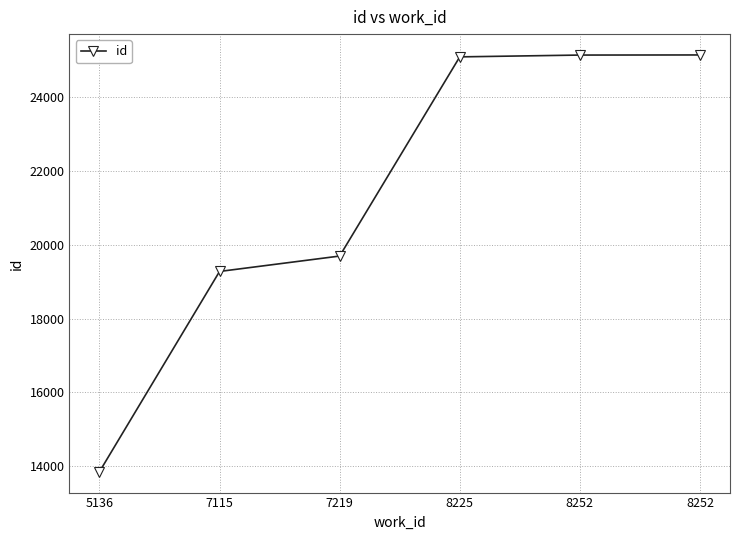

What is the change in value from 5136 to 8252?

+11280